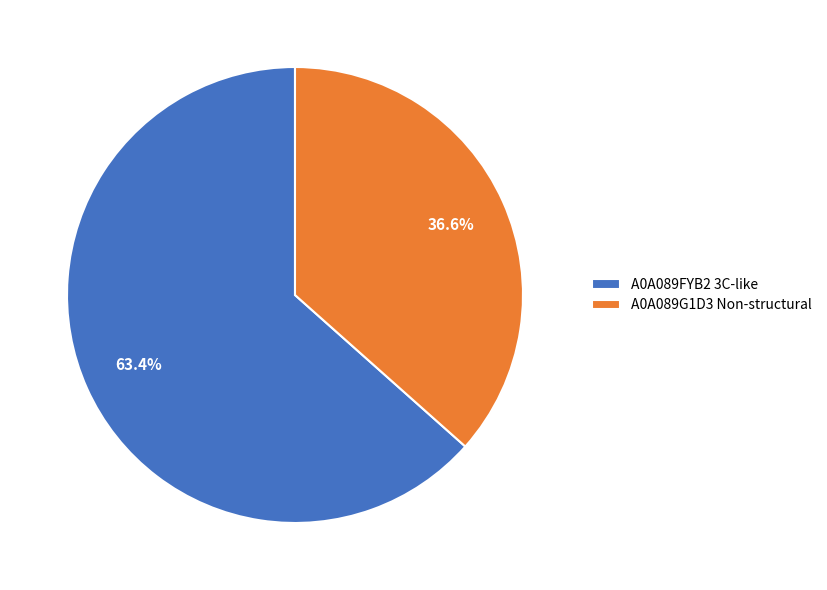

To the nearest percent, what is the difference between the A0A089G1D3 Non-structural and A0A089FYB2 3C-like slice percentages?

27%